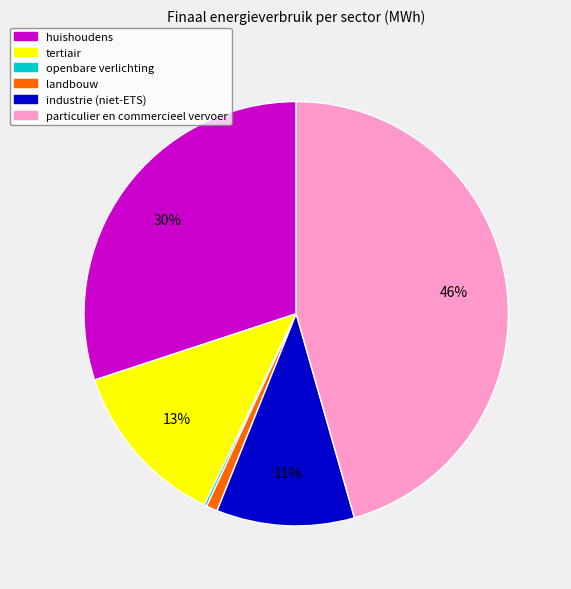

Is the sum of particulier en commercieel vervoer and industrie (niet-ETS) greater than half?

Yes